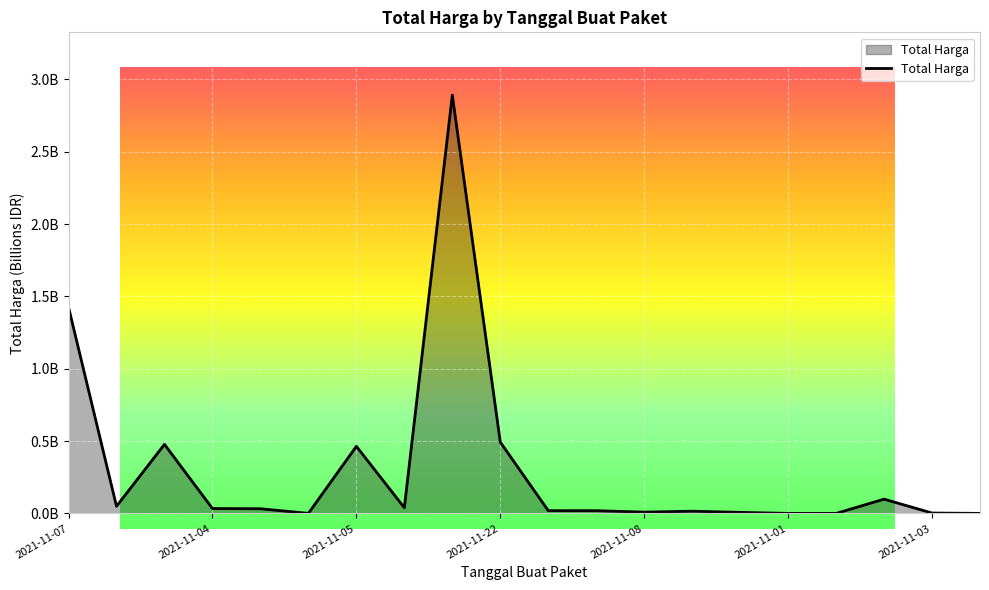

How many points are higher than both their immediate neighbors (excluding endpoints)?

5